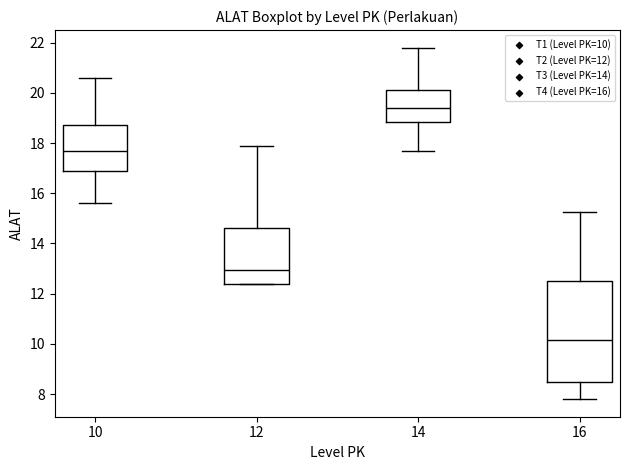

Reading left to right, transcribe this box plot: for each box, give where its median line is, the range the box spans, and where its two whiskers end, as read against the y-axis. The values are not printed on the chart, so give them approximately, as read against the axis.

10: median 17.8, box 16.8 to 18.8, whiskers 15.6 to 20.6
12: median 13.0, box 12.4 to 14.6, whiskers 12.4 to 18.0
14: median 19.4, box 18.8 to 20.2, whiskers 17.8 to 21.8
16: median 10.2, box 8.4 to 12.6, whiskers 7.8 to 15.2